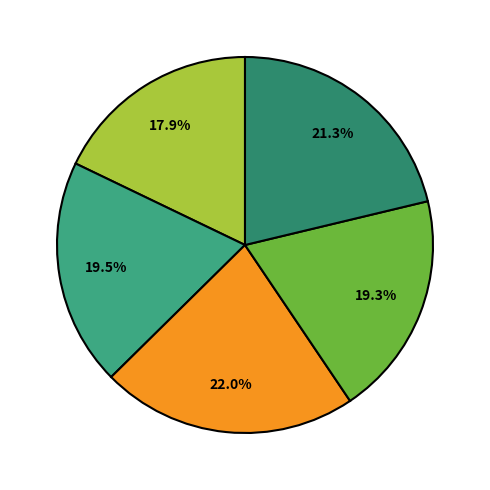

To the nearest percent, what is the difference between the largest and smallest slice percentages?

4%